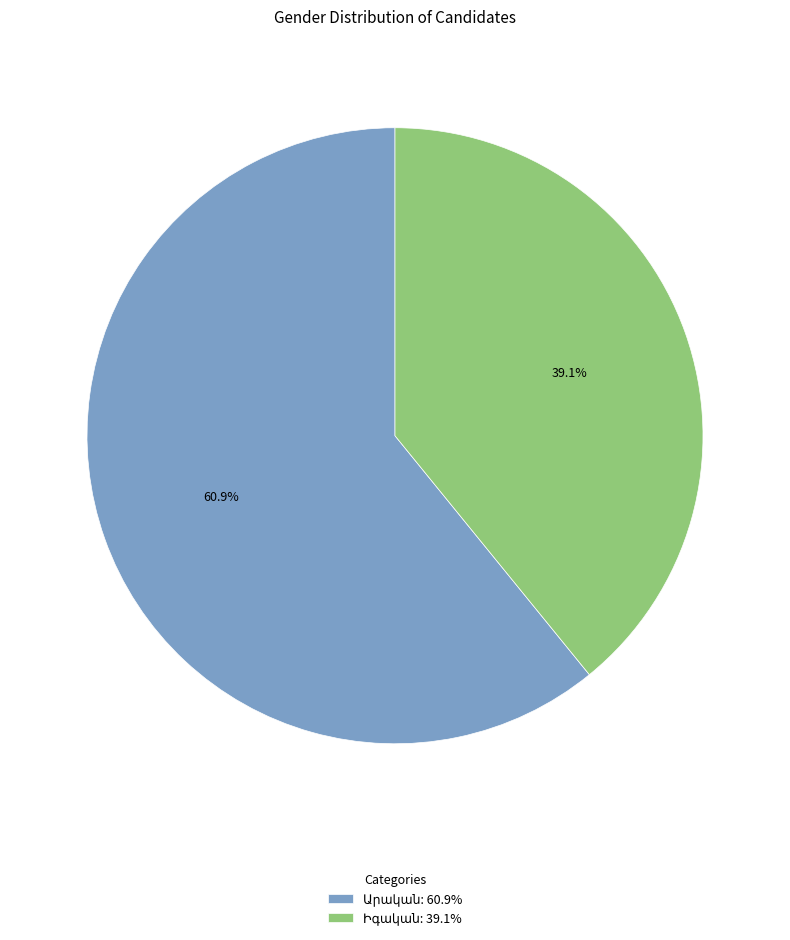

Is there any slice that represents more than half of the pie?

Yes